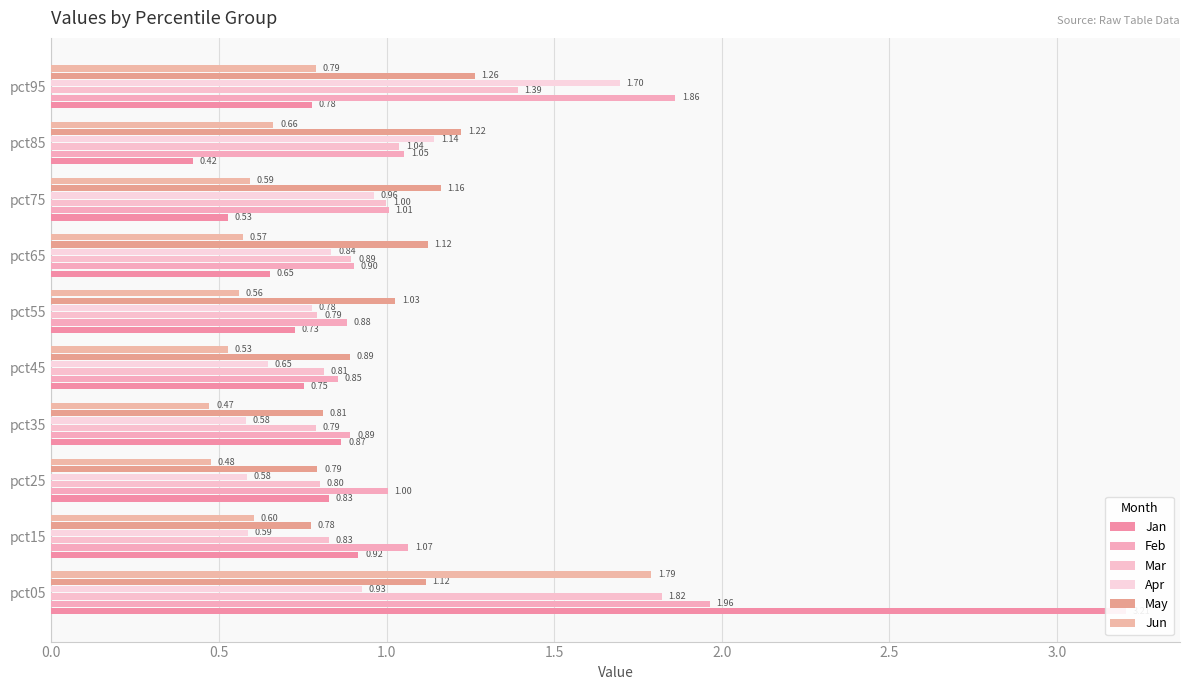

What is the minimum value shown in the chart?

0.4